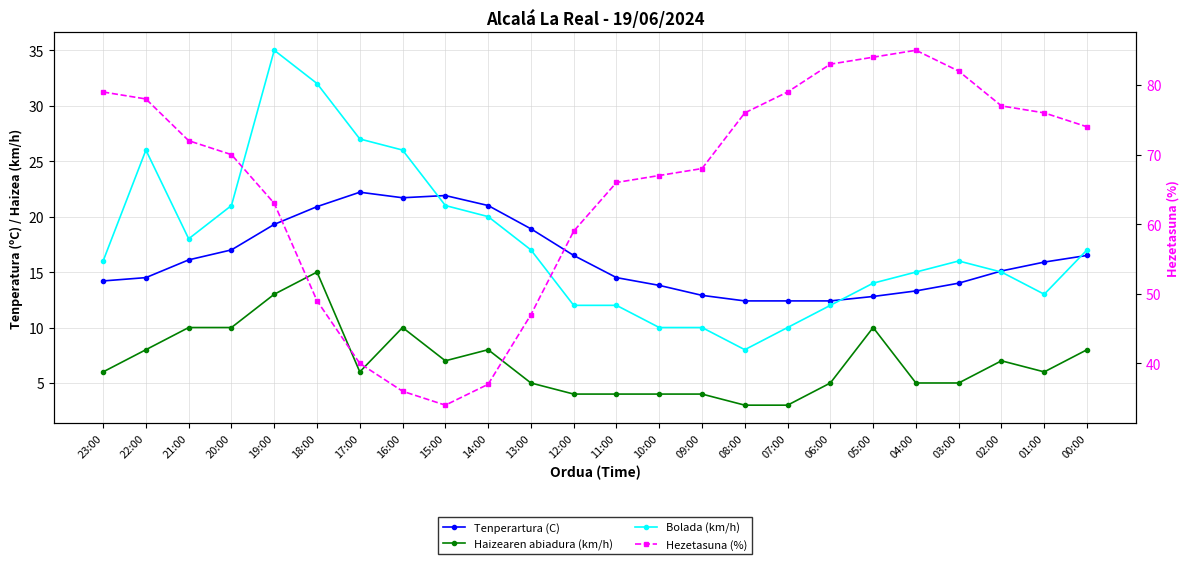

What is the maximum value shown in the chart?

85.0